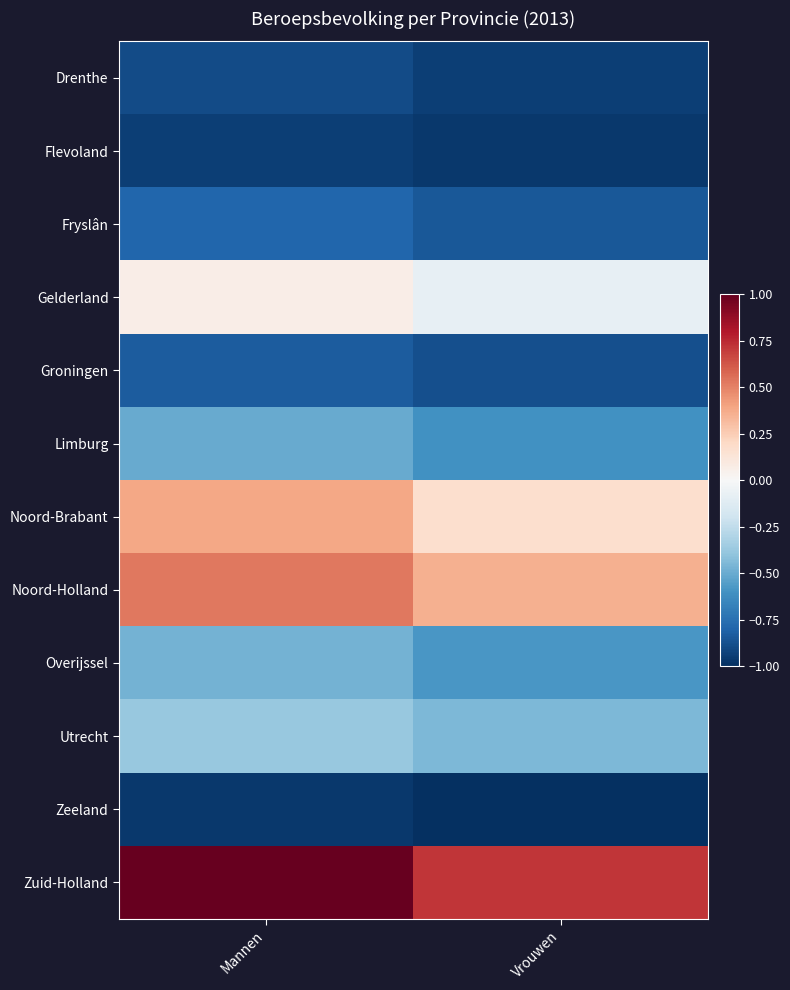

Which series changed the most between Mannen and Vrouwen?

Zuid-Holland